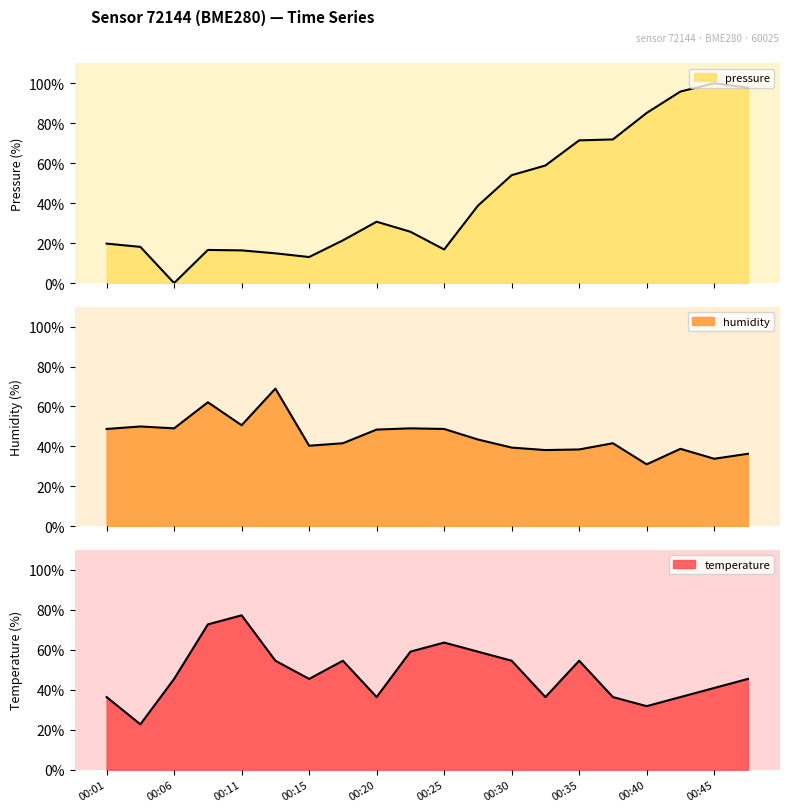

What is the maximum value shown in the chart?

100.0